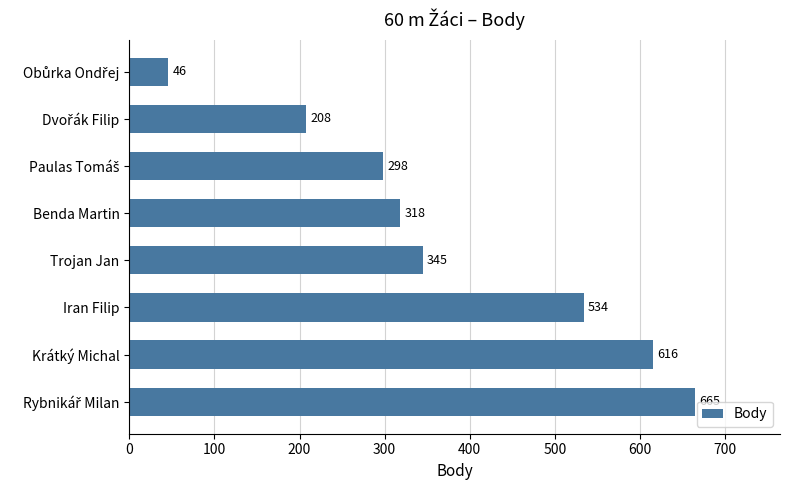

Reading bottom to top, transcribe all the data shown in this chart.

665	616	534	345	318	298	208	46